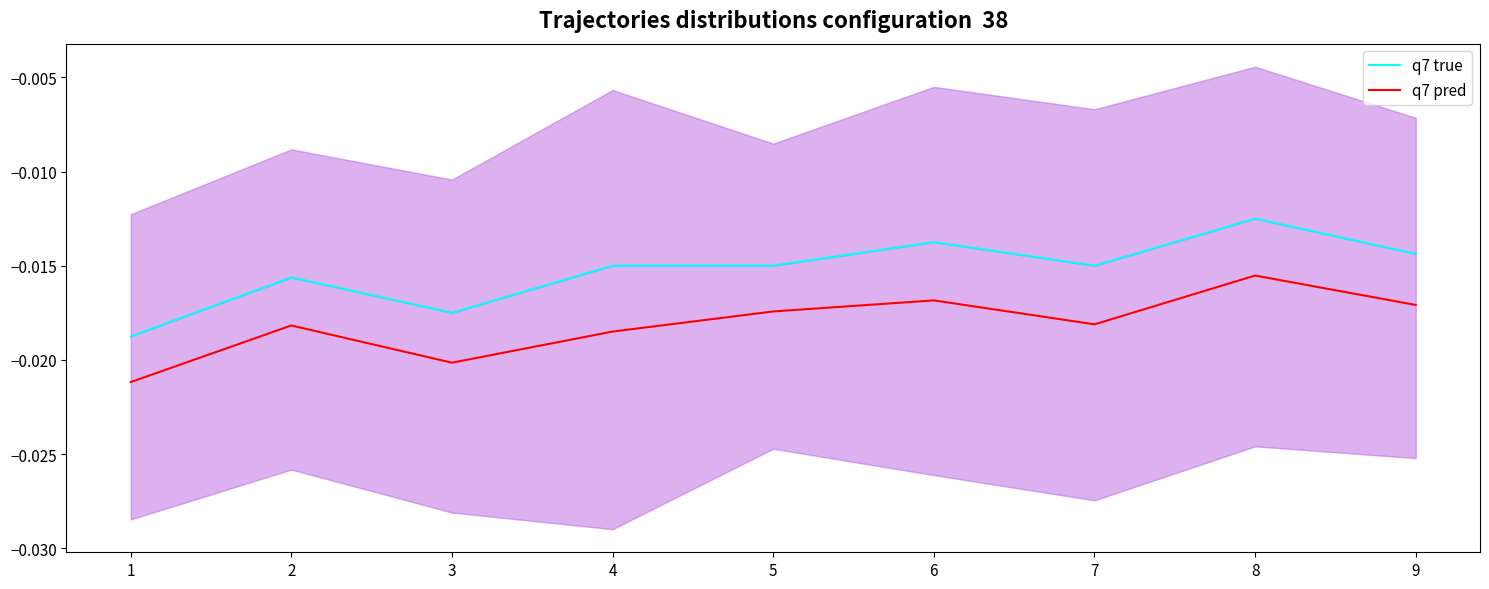

Rank the series by their maximum value, from highest to lowest.

q7 true, q7 pred